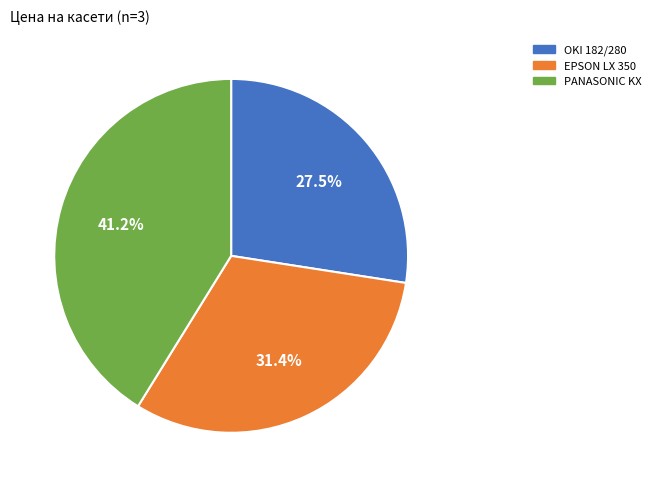

Which has a higher value, EPSON LX 350 or PANASONIC KX?

PANASONIC KX